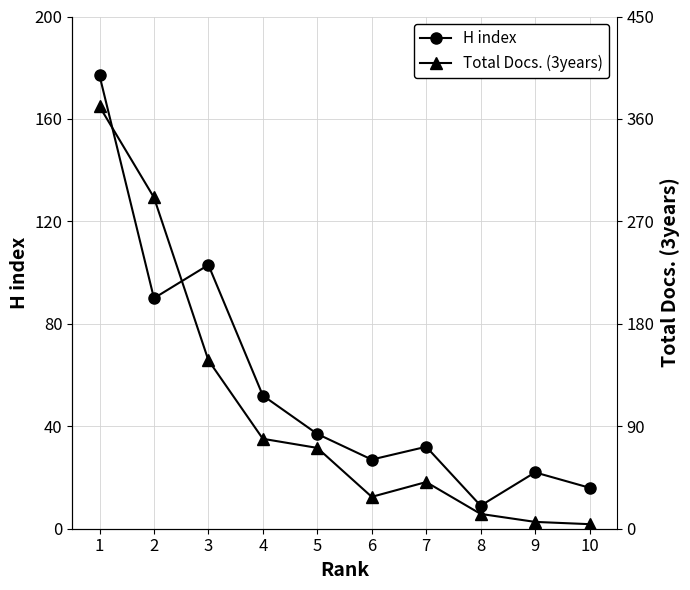

Does the chart have visible grid lines?

Yes